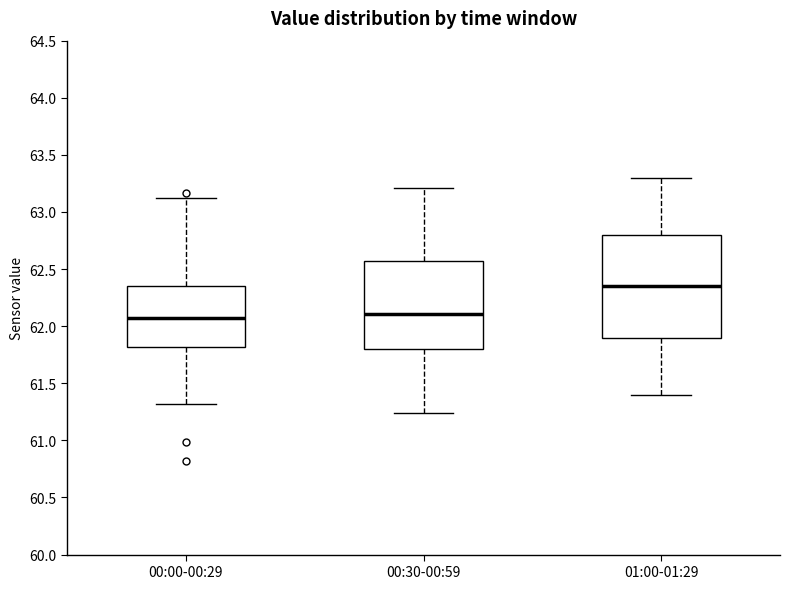

Which box is the tallest, from its lower edge to its upper edge?

01:00-01:29